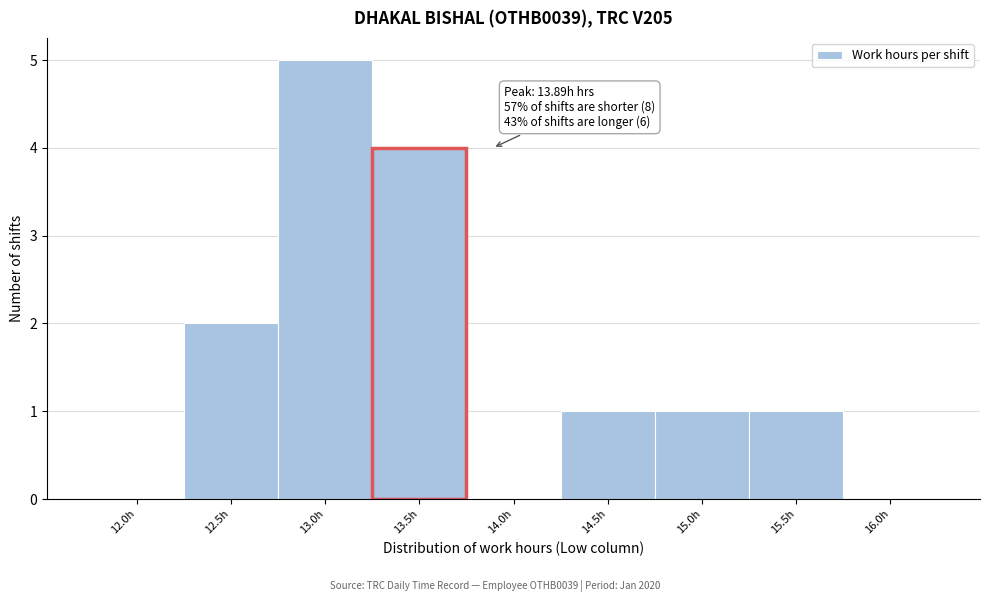

Reading left to right, what are all the values shown in this chart?

12.0h=0	12.5h=2	13.0h=5	13.5h=4	14.0h=0	14.5h=1	15.0h=1	15.5h=1	16.0h=0